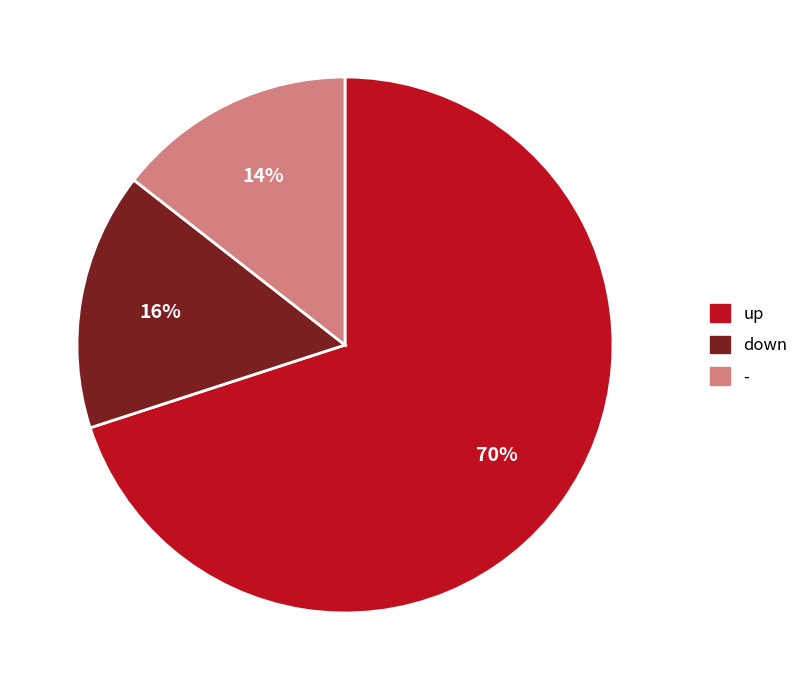

Between up and down, which is larger?

up